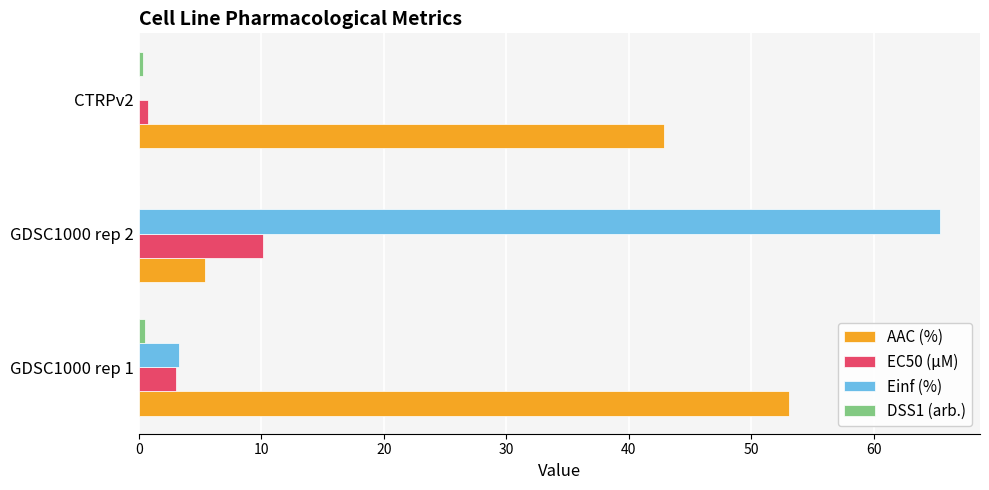

What is the maximum value shown in the chart?

65.4